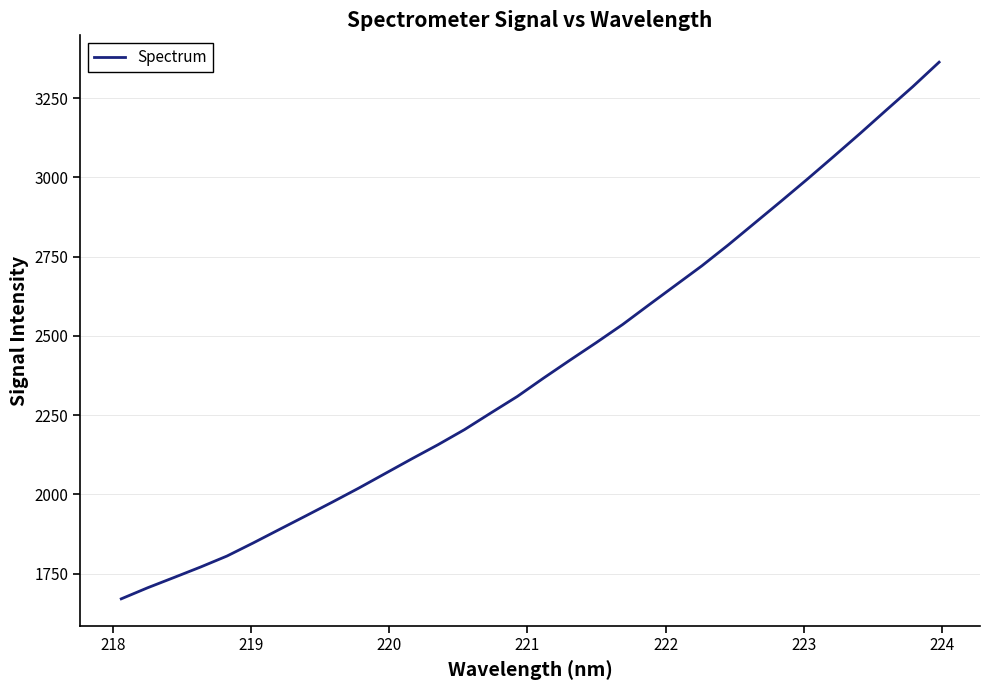

How many series are shown in this chart?

1